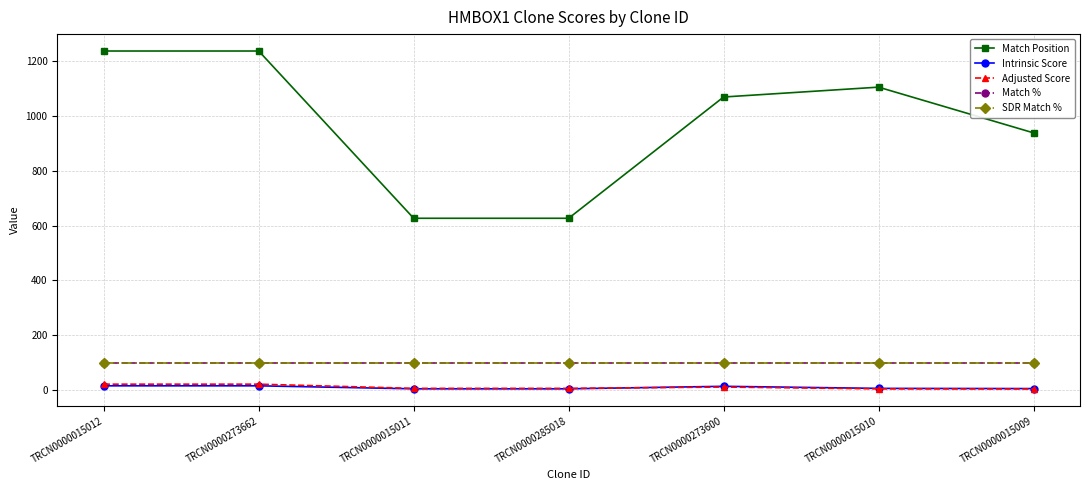

Is this an area chart (filled region under the line)?

No